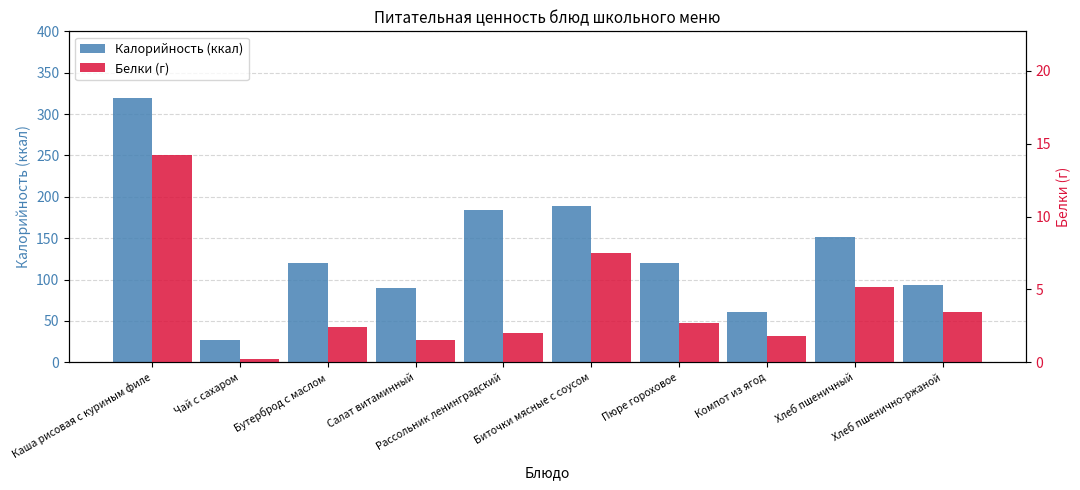

The Белки (г) series shows 3.5 at Хлеб пшенично-ржаной. True or false?

True